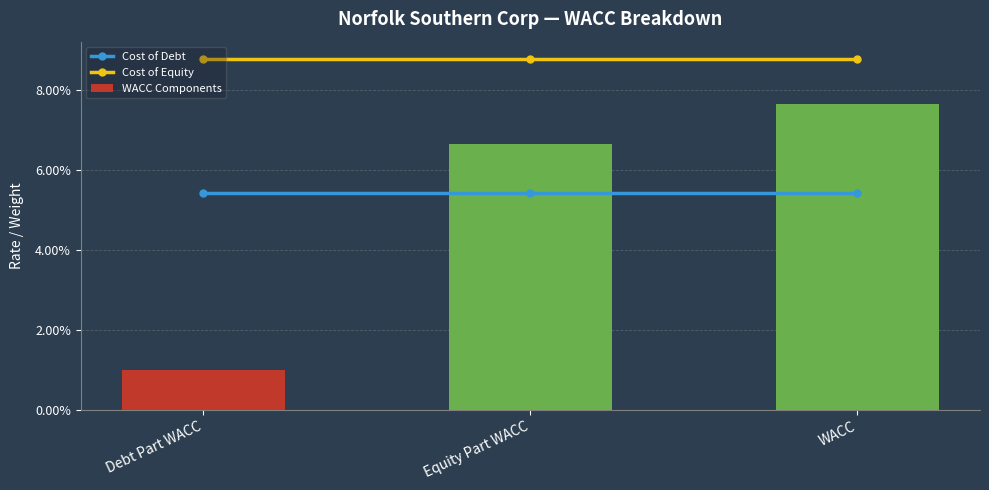

What is the sum of all Cost of Debt values?

0.2